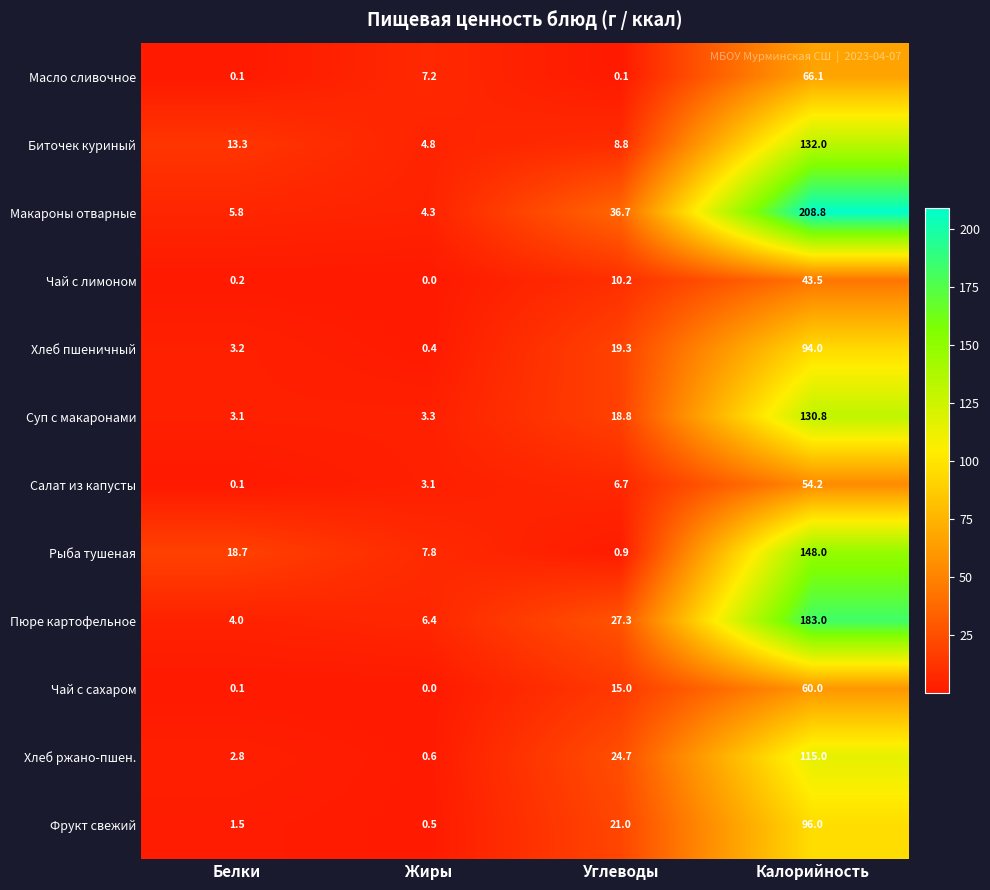

Which category has the highest value in the Хлеб ржано-пшен. series?

Калорийность